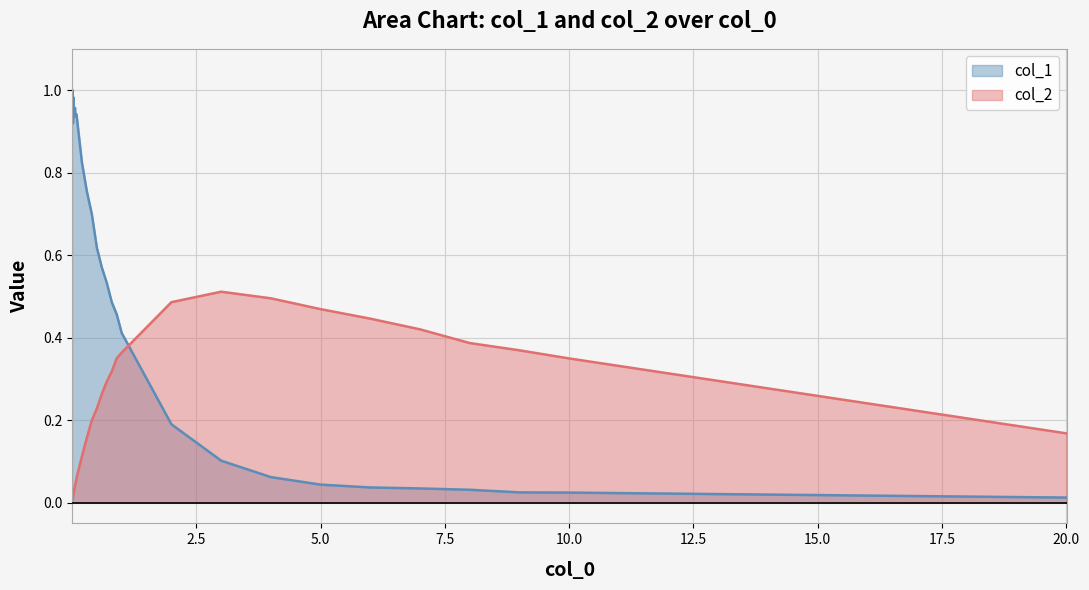

Which series ends up on top after the final intersection of col_1 and col_2?

col_2